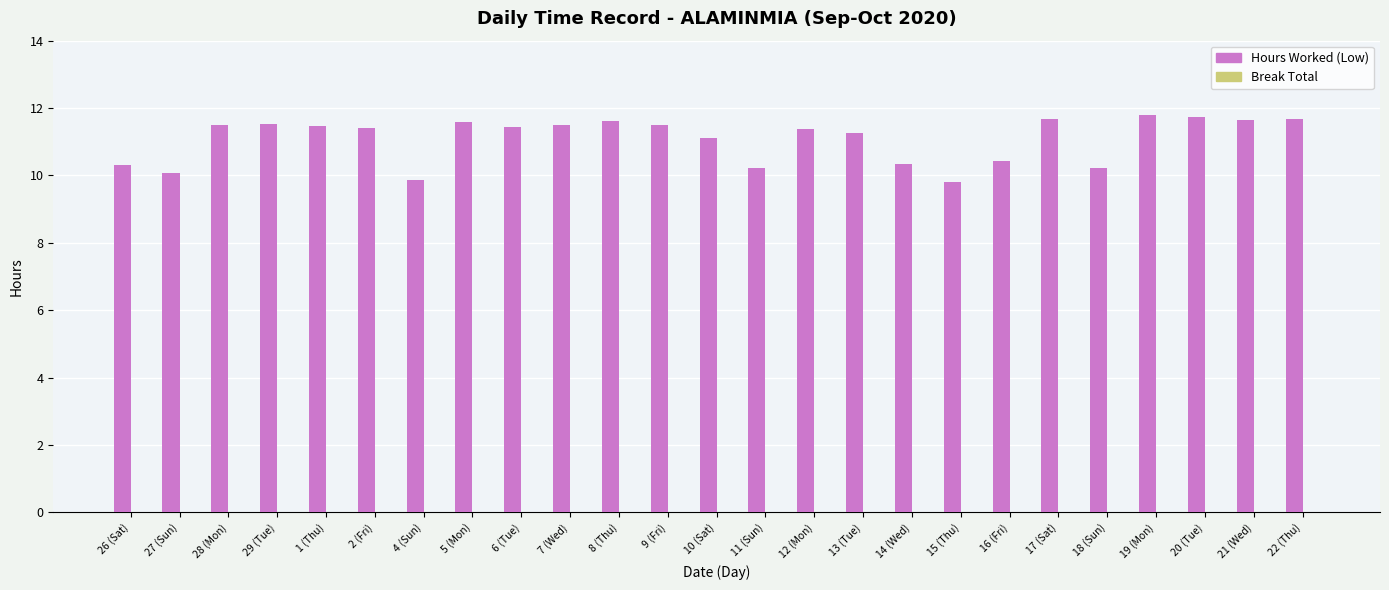

What is the smallest value displayed?

9.8